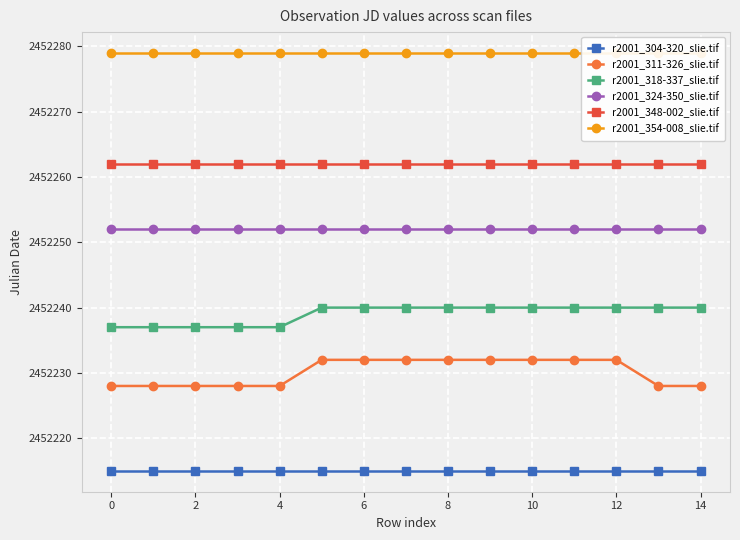

True or false: r2001_304-320_slie.tif and r2001_324-350_slie.tif intersect in this chart.

False